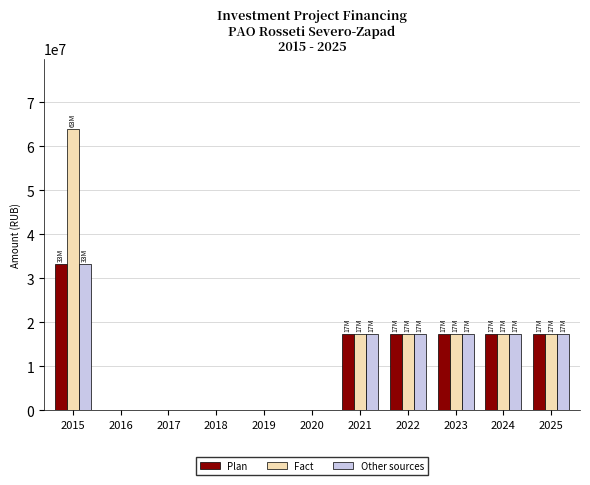

The value of Other sources at 2017 is -12459413. True or false?

False